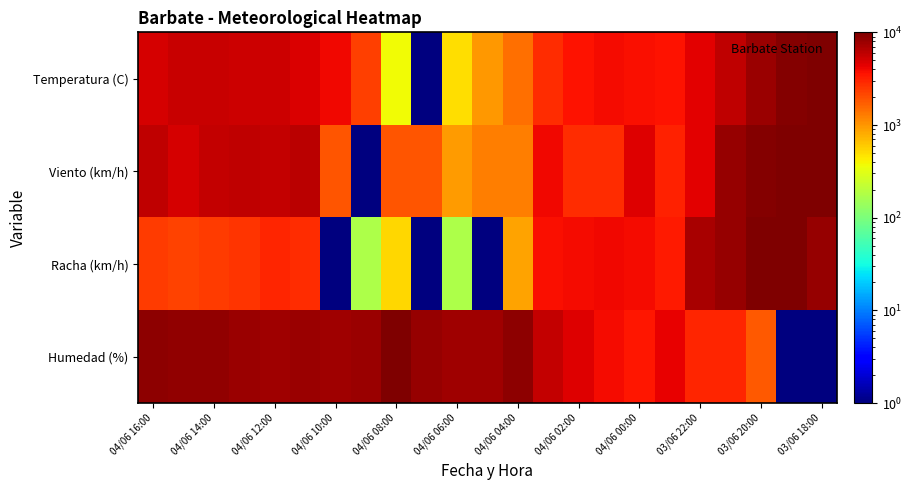

Which series has the largest total across all categories?

Humedad (%)